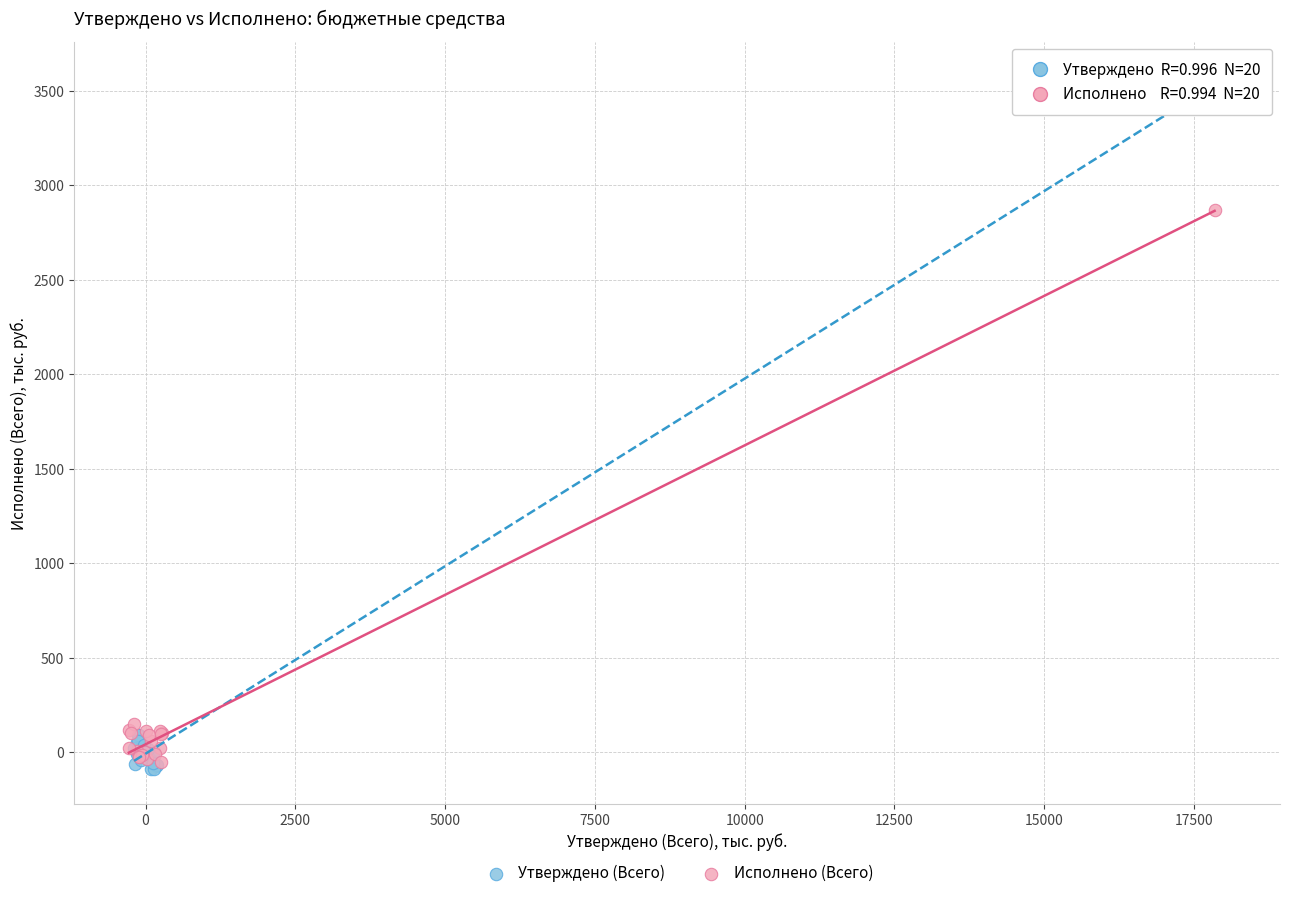

Which series reaches the minimum Y coordinate?

Утверждено (Всего)